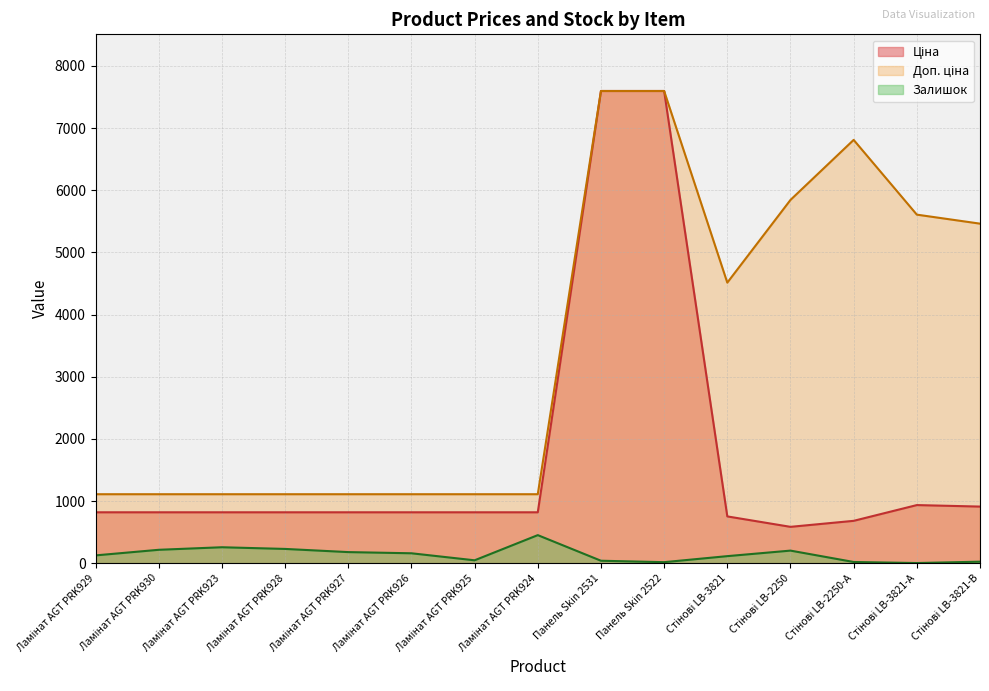

True or false: Ціна and Залишок cross at least once.

False